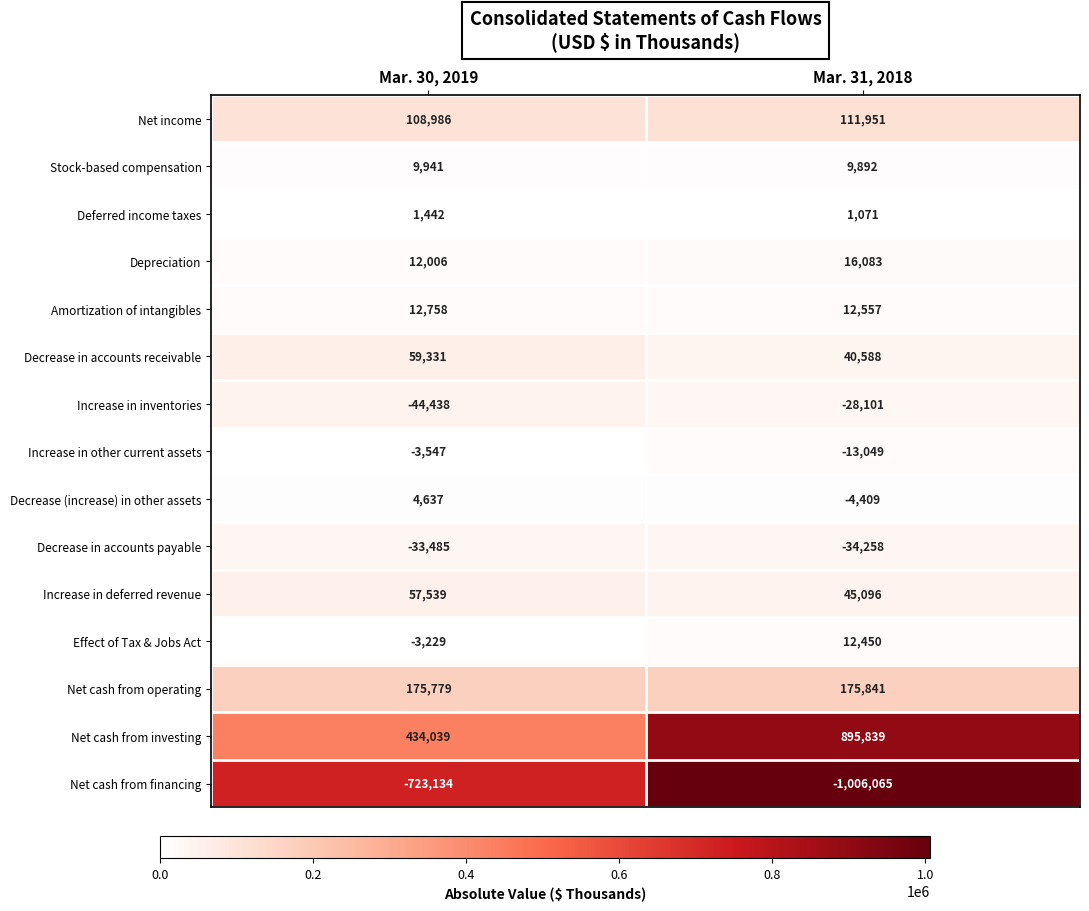

What is the sum of the Decrease (increase) in other assets values at Mar. 31, 2018 and Mar. 30, 2019?

228